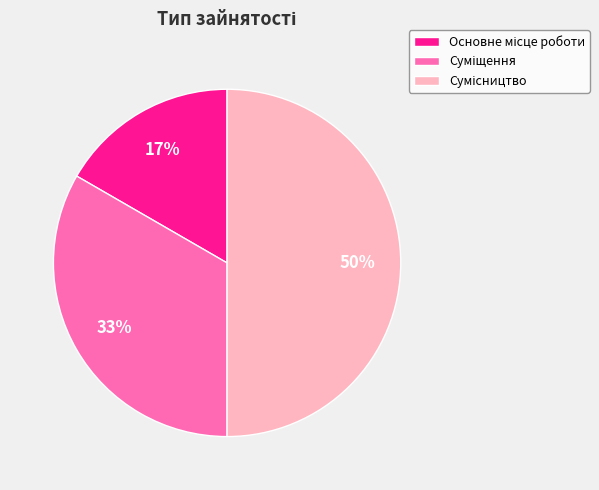

To the nearest percent, what is the difference between the largest and smallest slice percentages?

33%